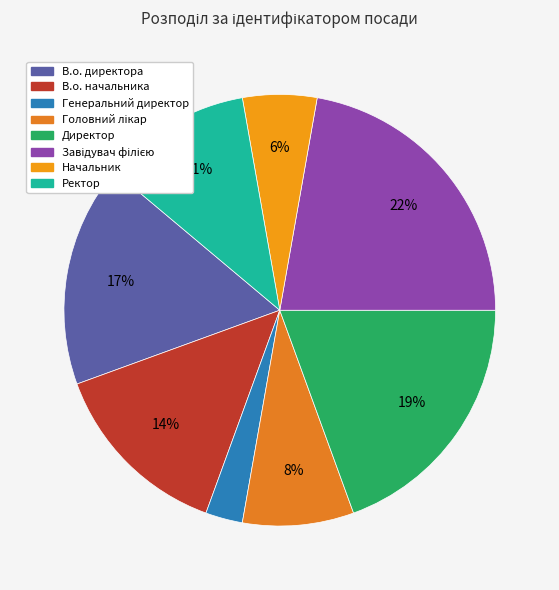

To the nearest percent, what is the difference between the largest and smallest slice percentages?

19%